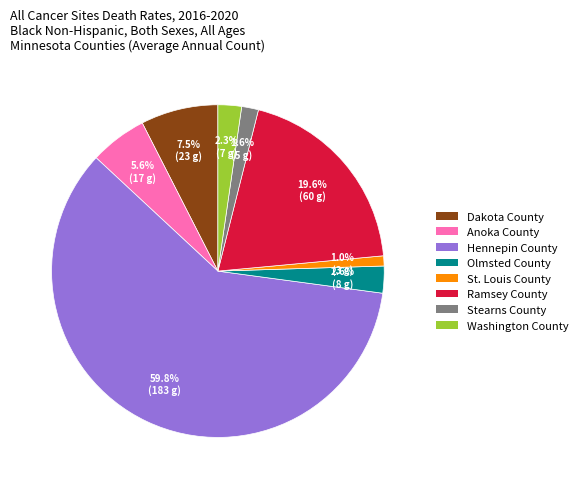

The Washington County slice represents 2% of the pie. True or false?

True